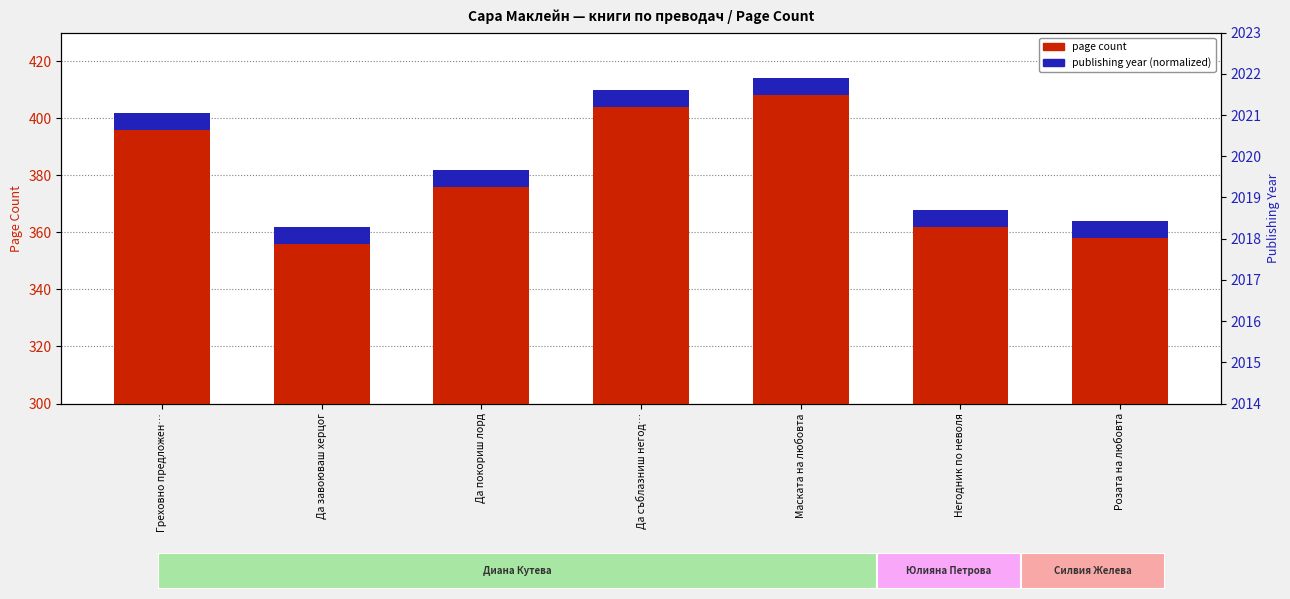

True or false: the data shows 243 at Греховно предложен….

False